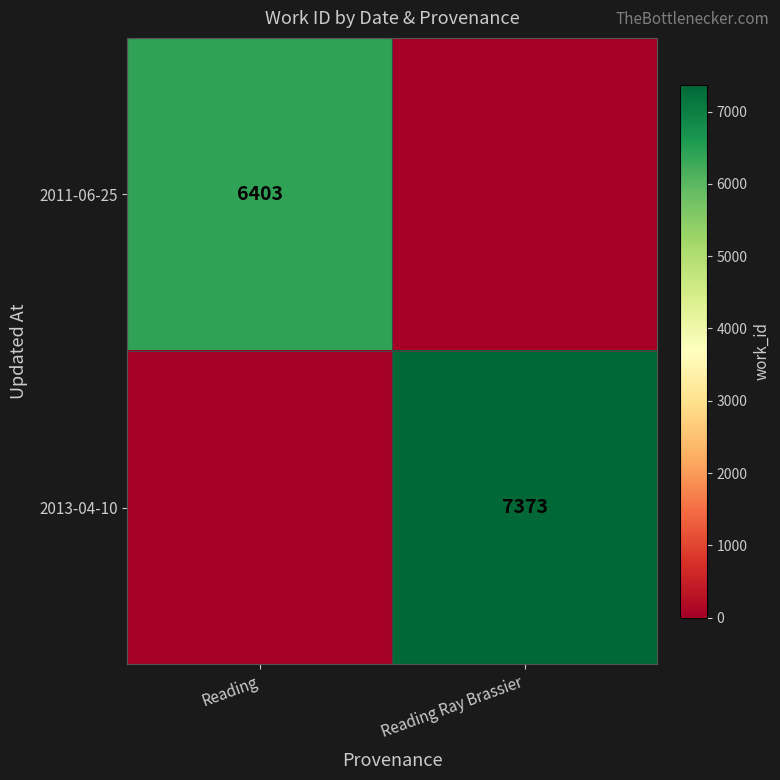

The value of 2011-06-25 at Reading is 6403. True or false?

True